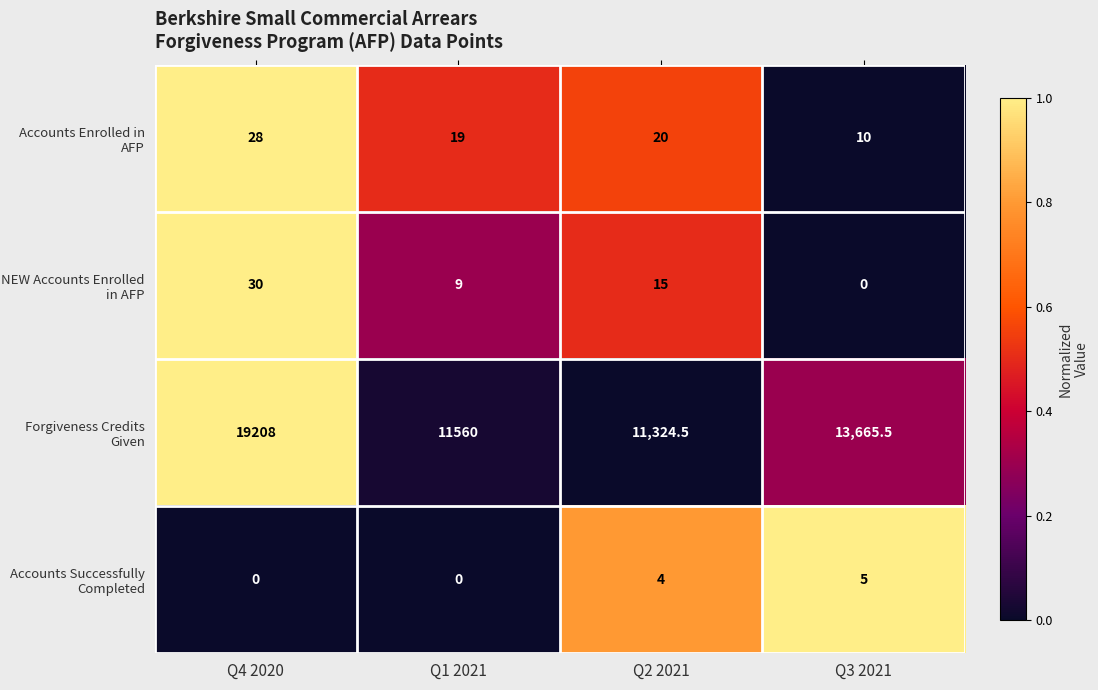

Rank the series by their maximum value, from highest to lowest.

Forgiveness Credits Given, NEW Accounts Enrolled in AFP, Accounts Enrolled in AFP, Accounts Successfully Completed